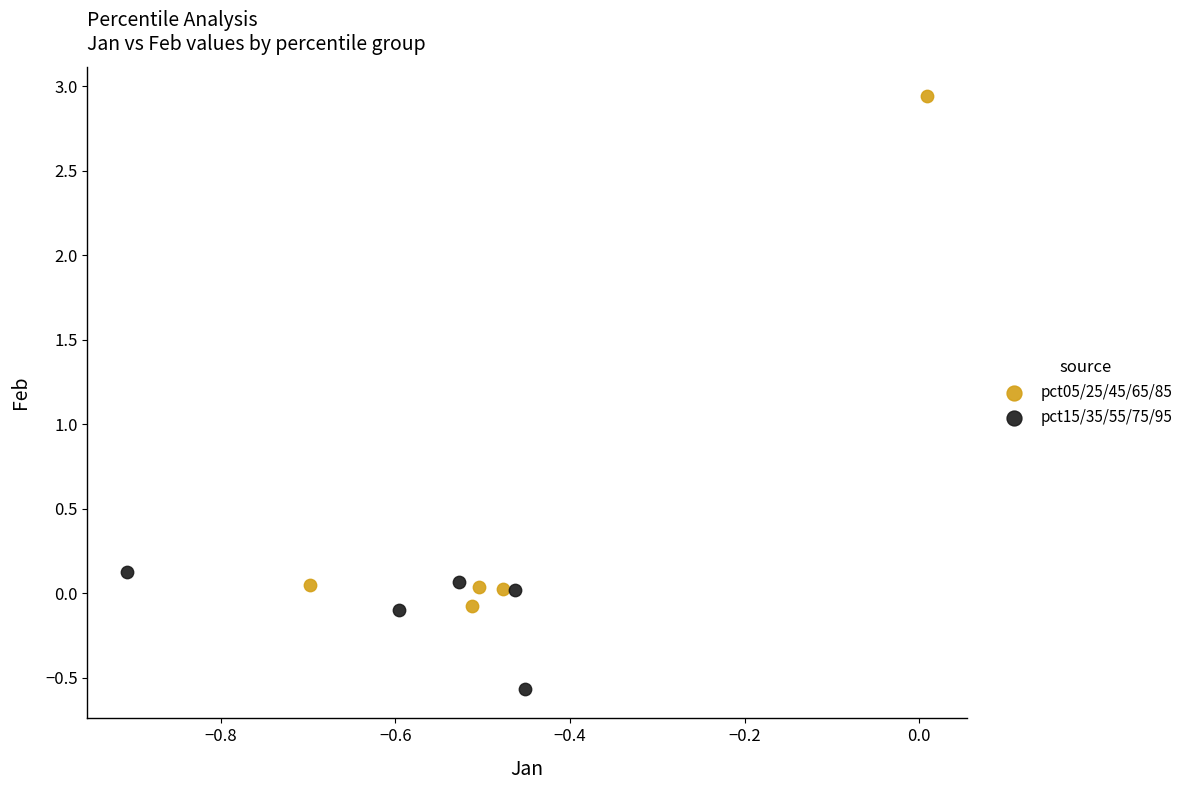

Which series has the largest Y range (max minus min)?

pct05/25/45/65/85